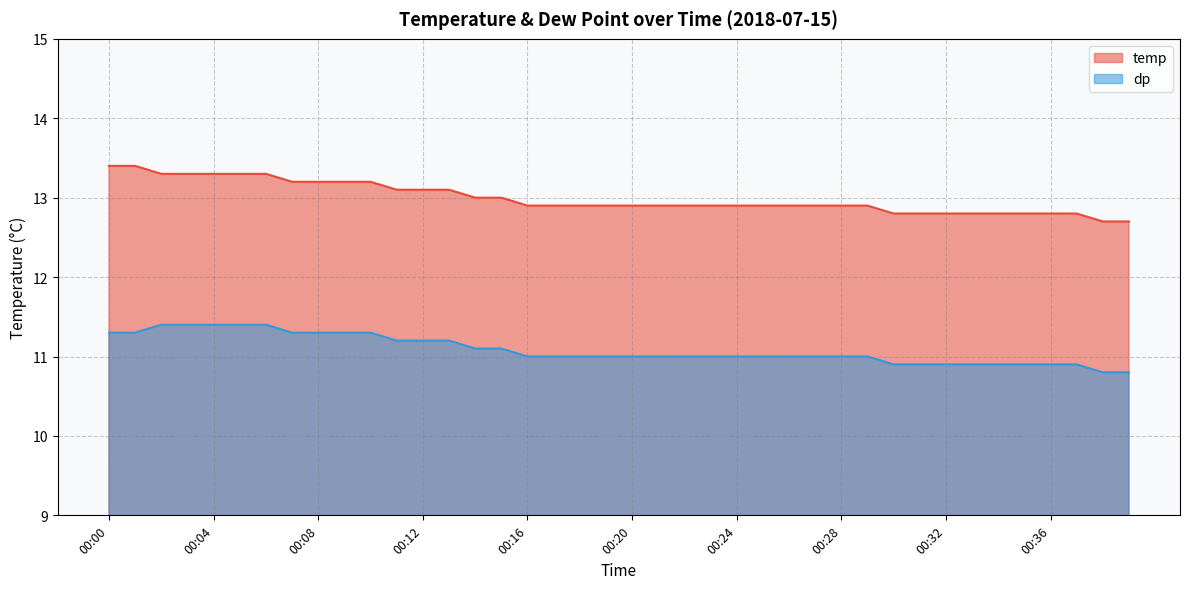

How many distinct data groups are displayed?

2